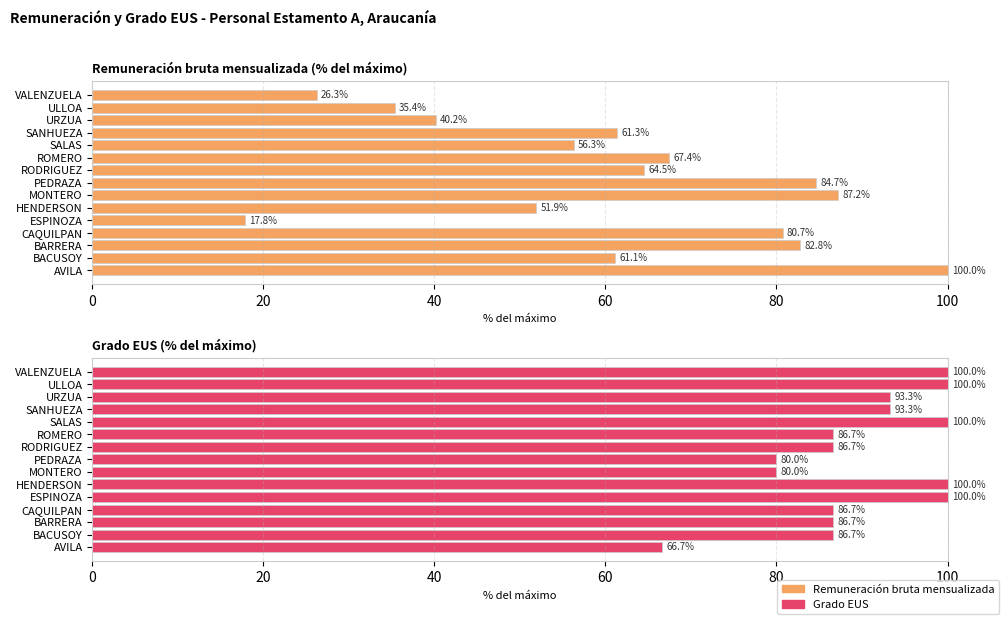

What is the difference between the second highest and second lowest values in the Grado EUS series?

20.0